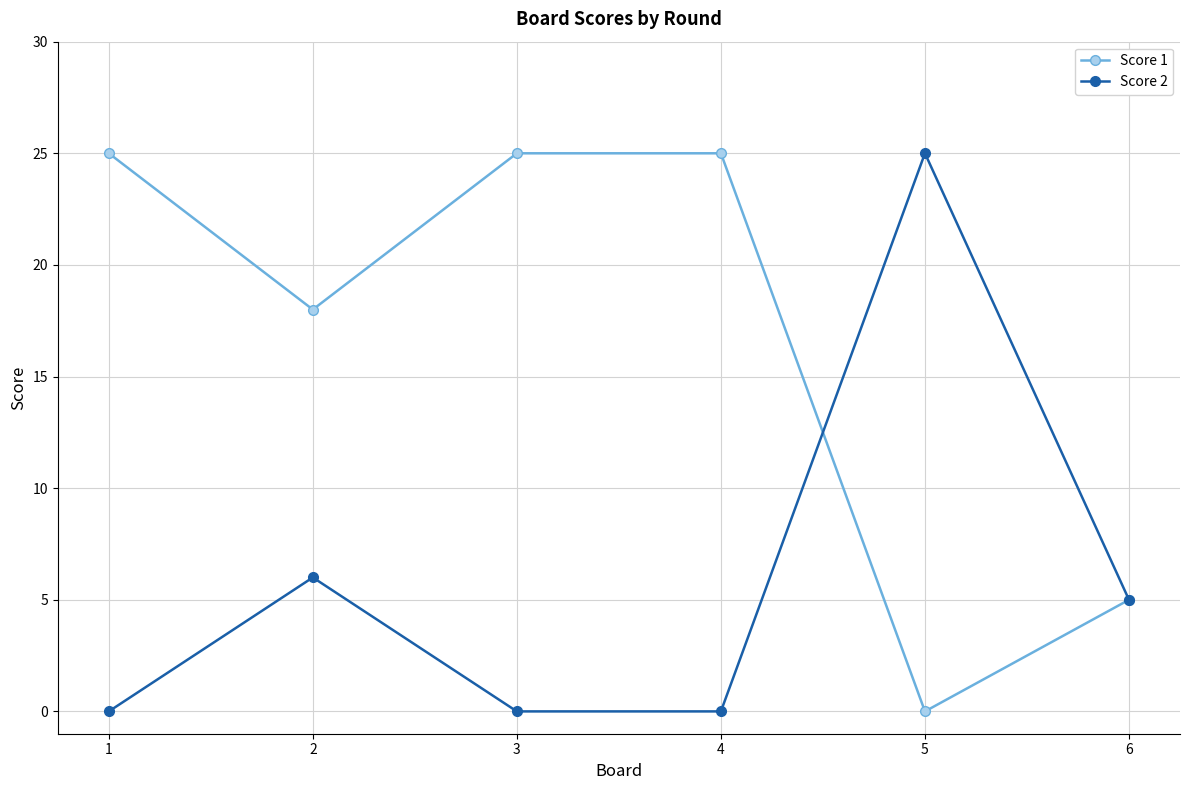

Where does the Score 2 series first go above 5?

2